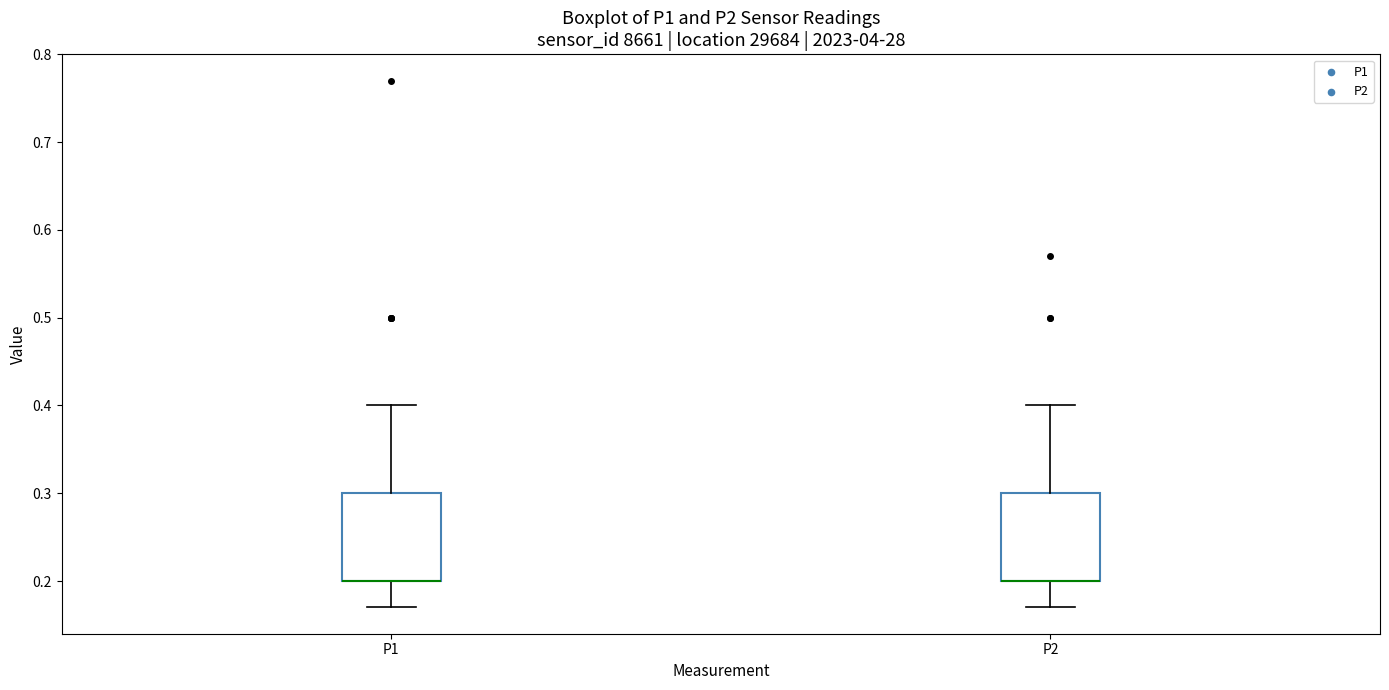

Where is the upper edge of the box for P1 on the y-axis? The values are not printed on the chart, so give them approximately, as read against the axis.

0.30